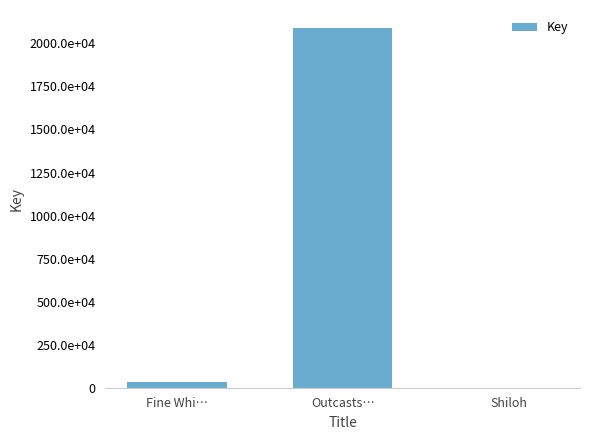

At which label is the value closest to 10450129?

Fine Whi…